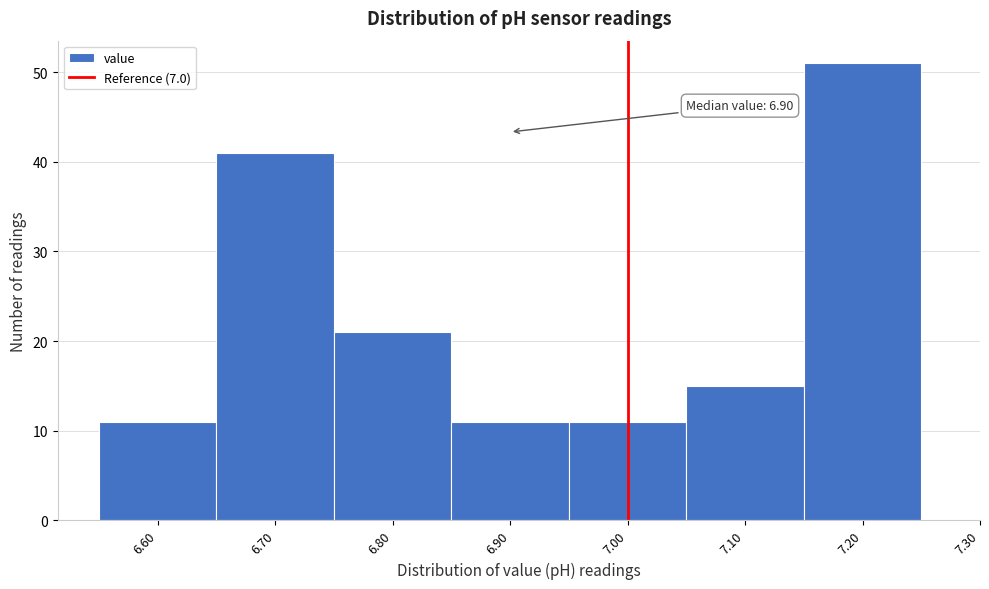

Which range on the x-axis has the tallest bar?

7.15 to 7.25